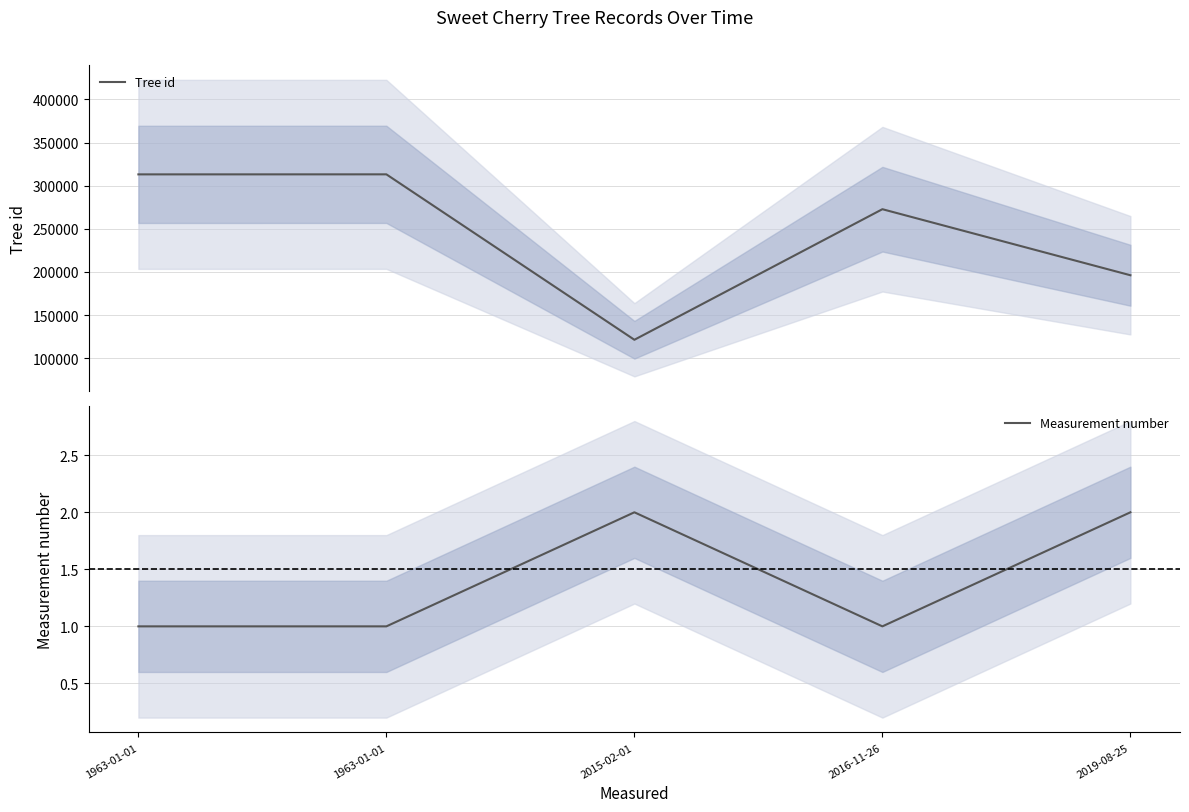

Reading left to right, transcribe all the data shown in this chart.

Tree id: 1963-01-01=313149	1963-01-01=313185	2015-02-01=121332	2016-11-26=272767	2019-08-25=196162
Measurement number: 1963-01-01=1	1963-01-01=1	2015-02-01=2	2016-11-26=1	2019-08-25=2